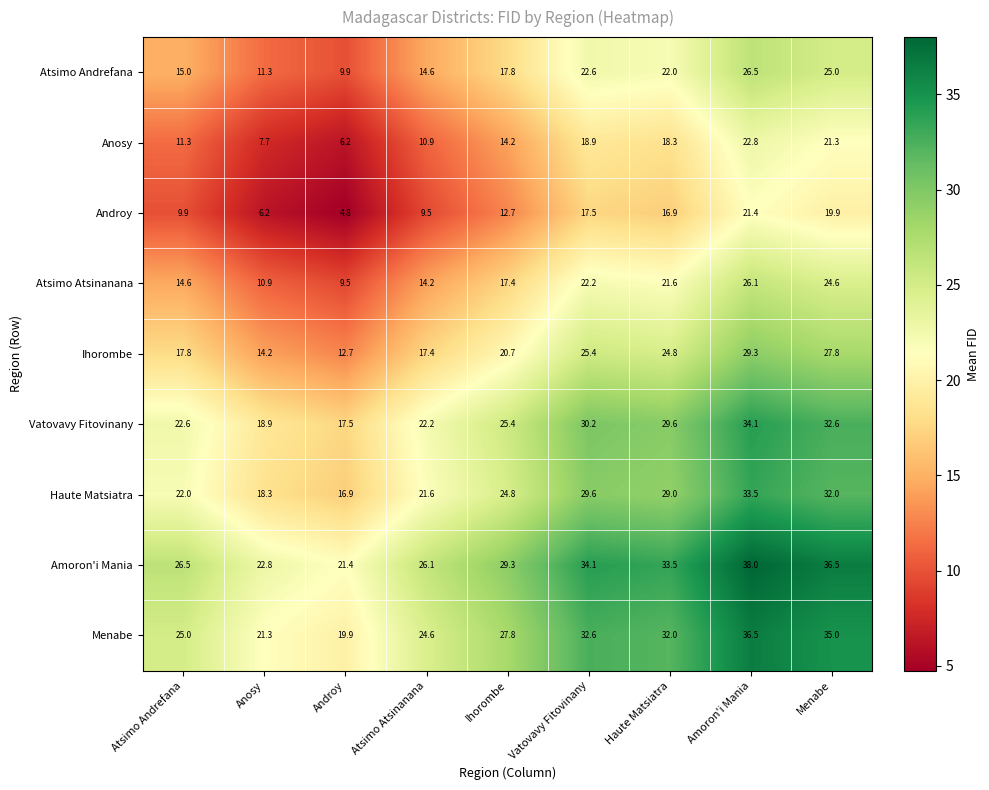

Which category has the highest value in the Anosy series?

Amoron'i Mania